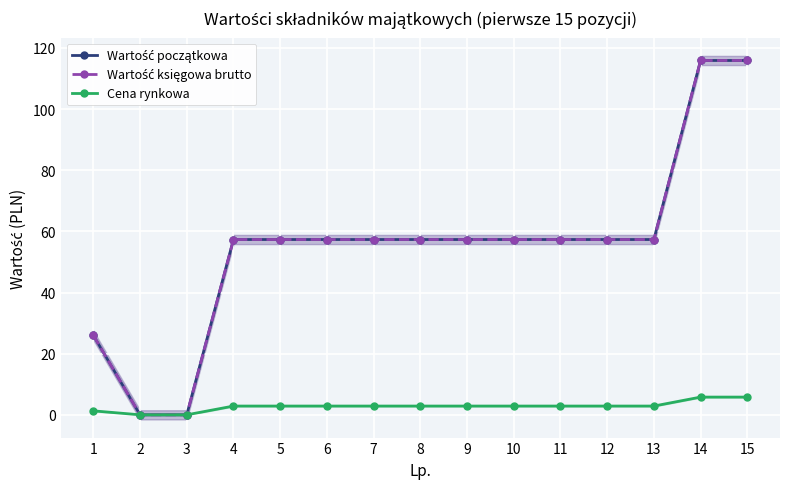

What is the difference between the highest and lowest values at 9?

54.5